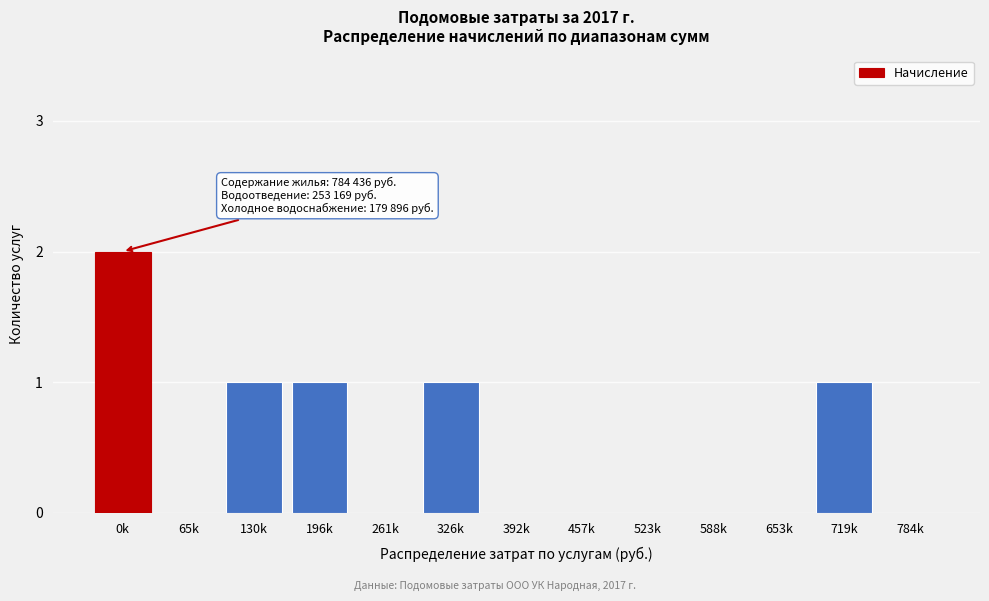

Reading right to left, transcribe all the data shown in this chart.

784k=0	719k=1	653k=0	588k=0	523k=0	457k=0	392k=0	326k=1	261k=0	196k=1	130k=1	65k=0	0k=2